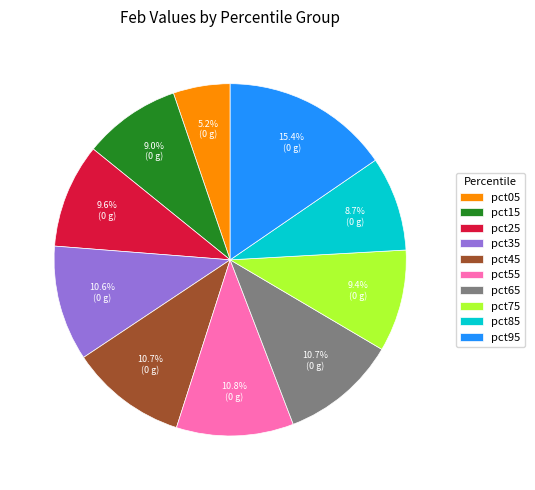

To the nearest percent, what percentage of the pie is pct65?

11%